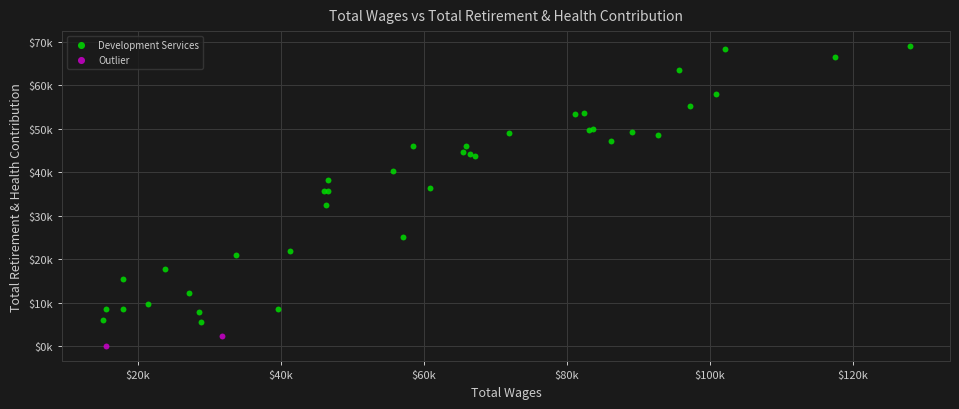

Which series contains the highest Y value?

Development Services